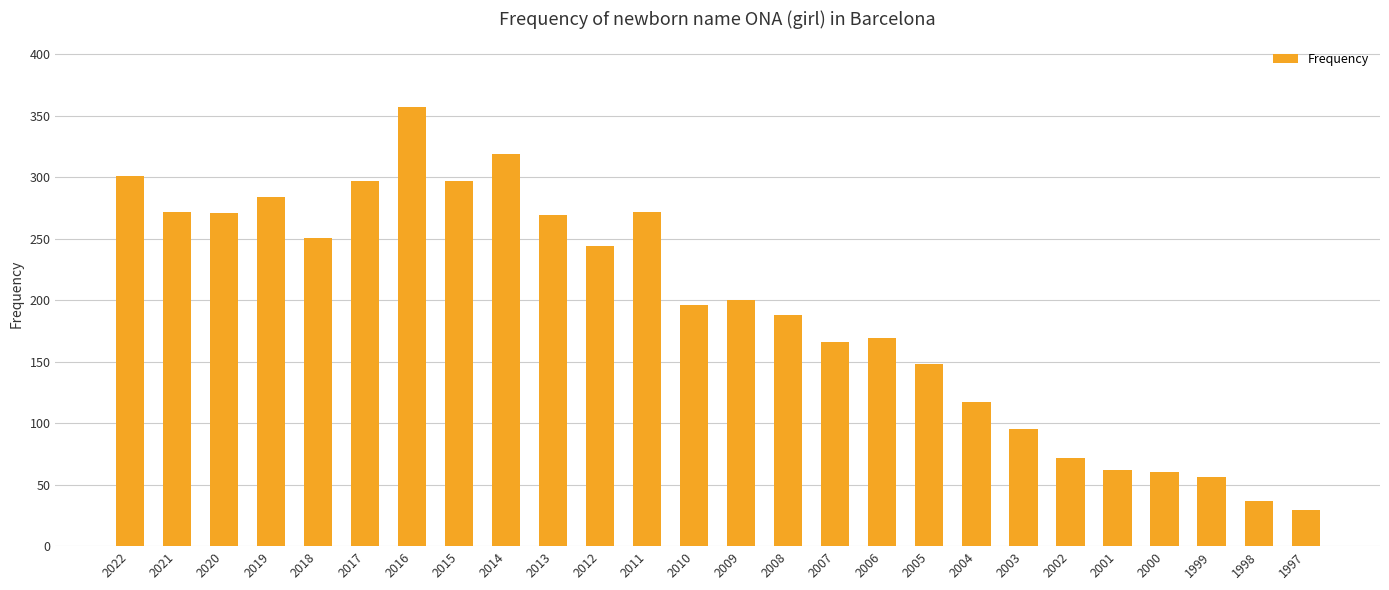

Approximately how many times larger is the value at 2002 compared to 2015?

0.2